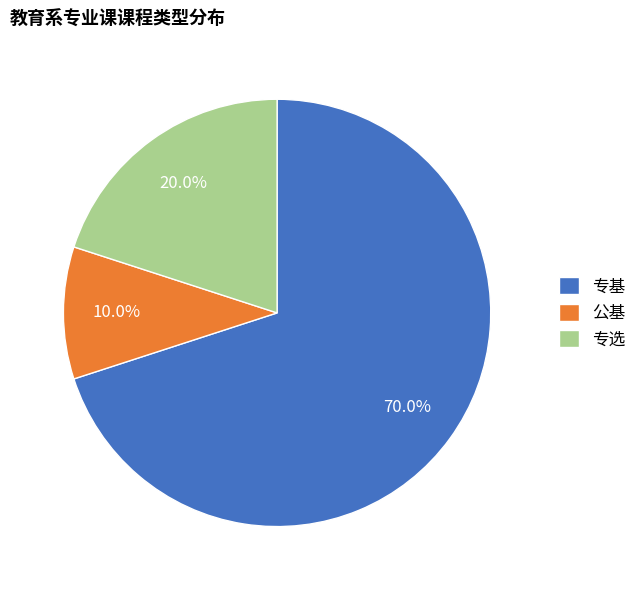

How much of the chart is everything except 专基?

30.0%